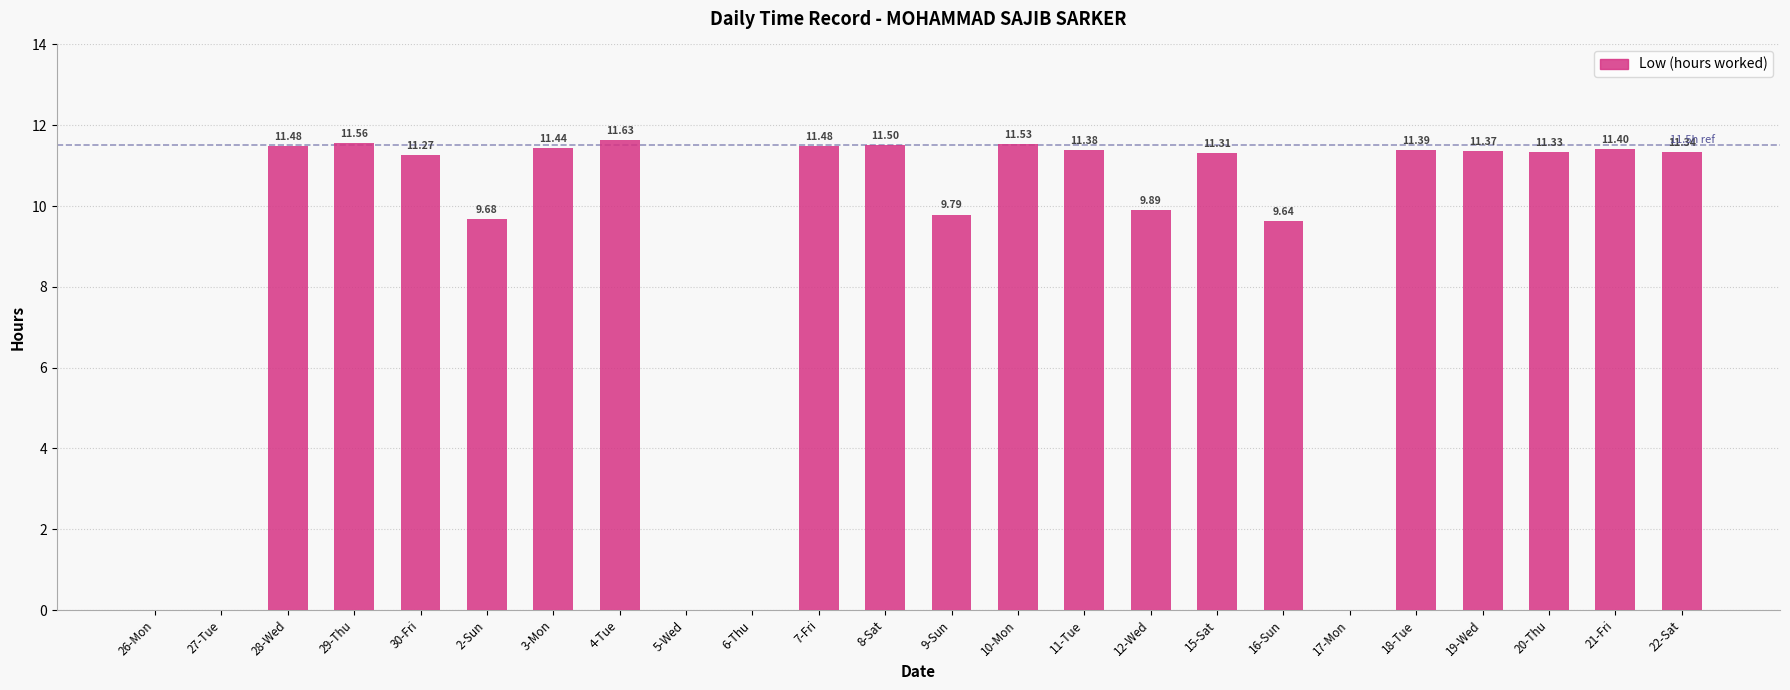

What is the change in value from 29-Thu to 18-Tue?

-0.2